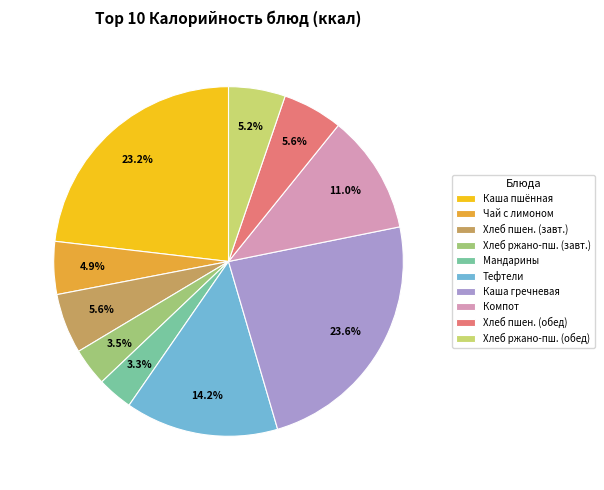

Does Хлеб ржано-пш. (обед) account for over 50% of the chart?

No